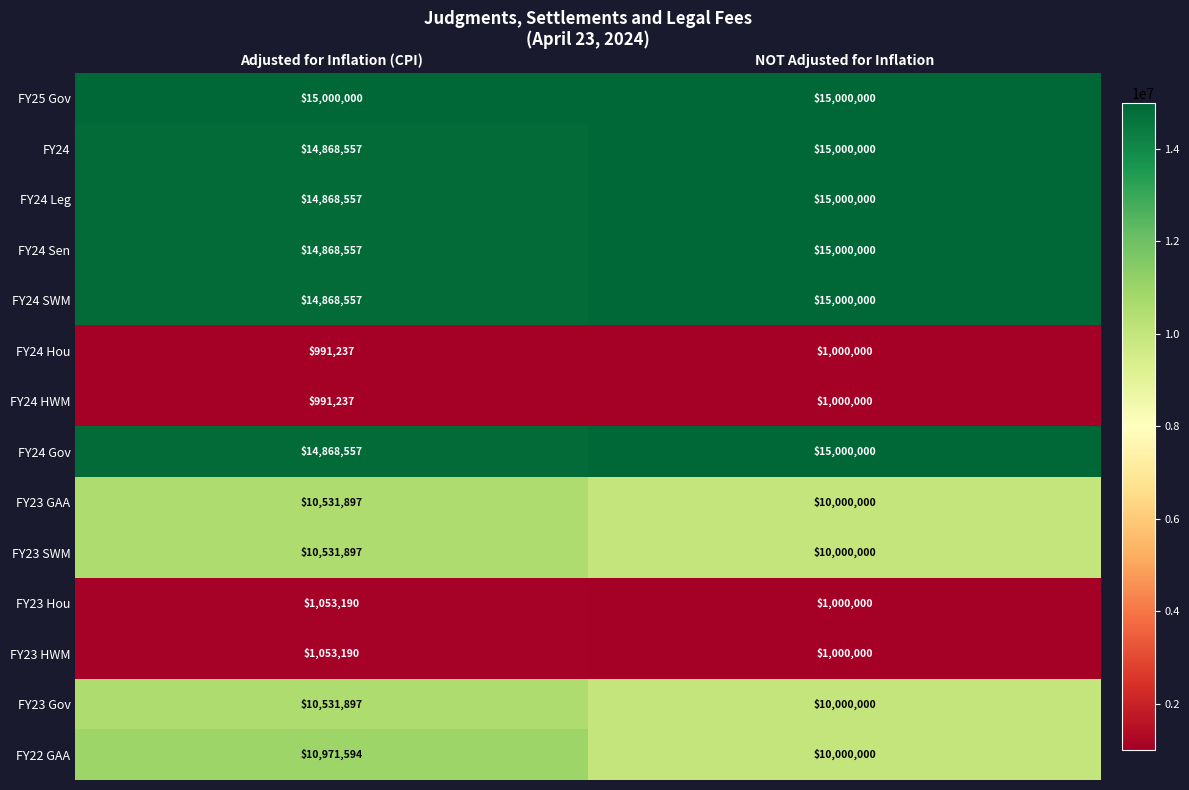

How many data points does each series have?

2